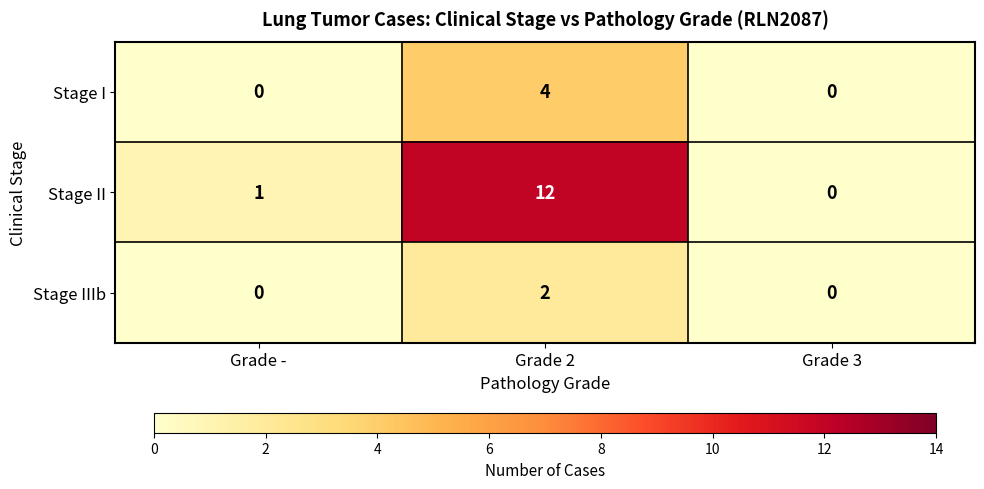

How many series are shown in this chart?

3